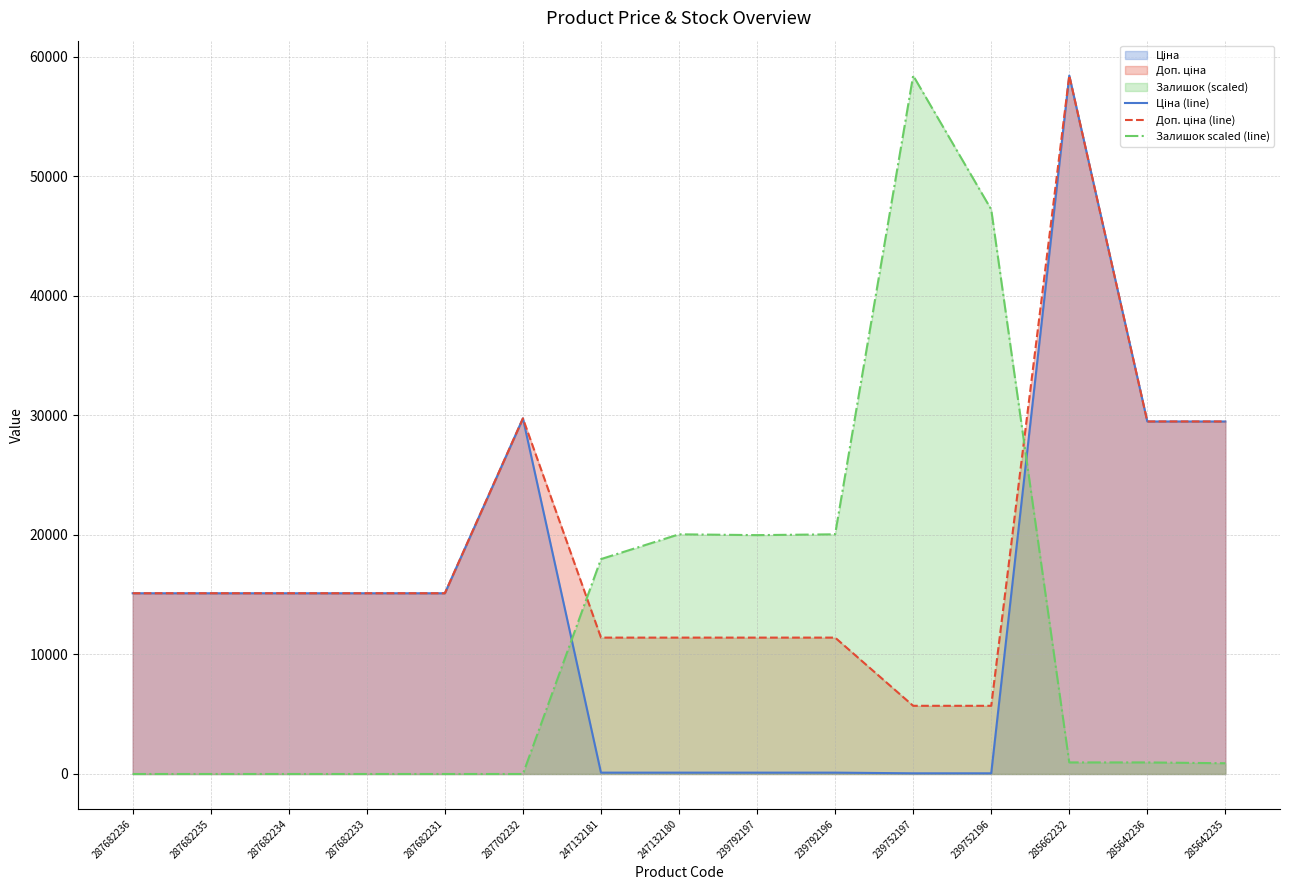

At which category does the chart reach its peak across all series?

285662232